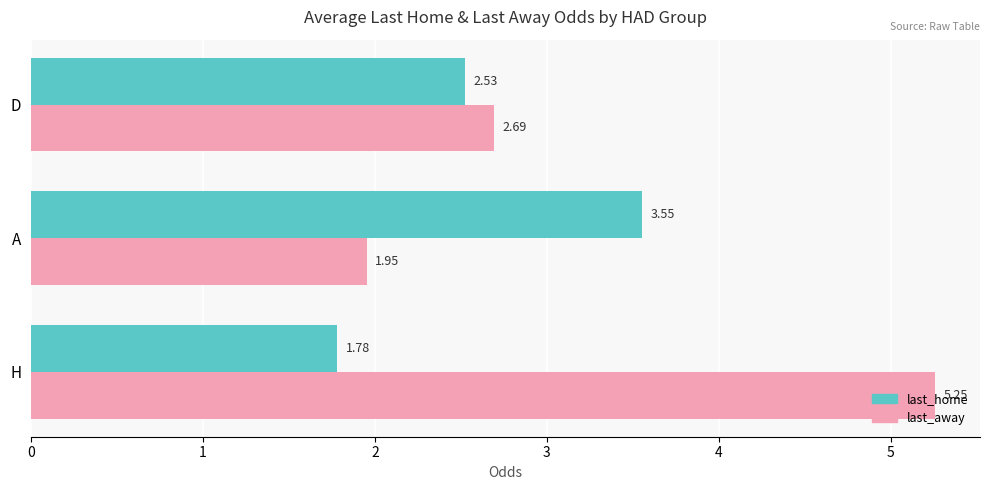

Which category has the highest value in the last_away series?

H